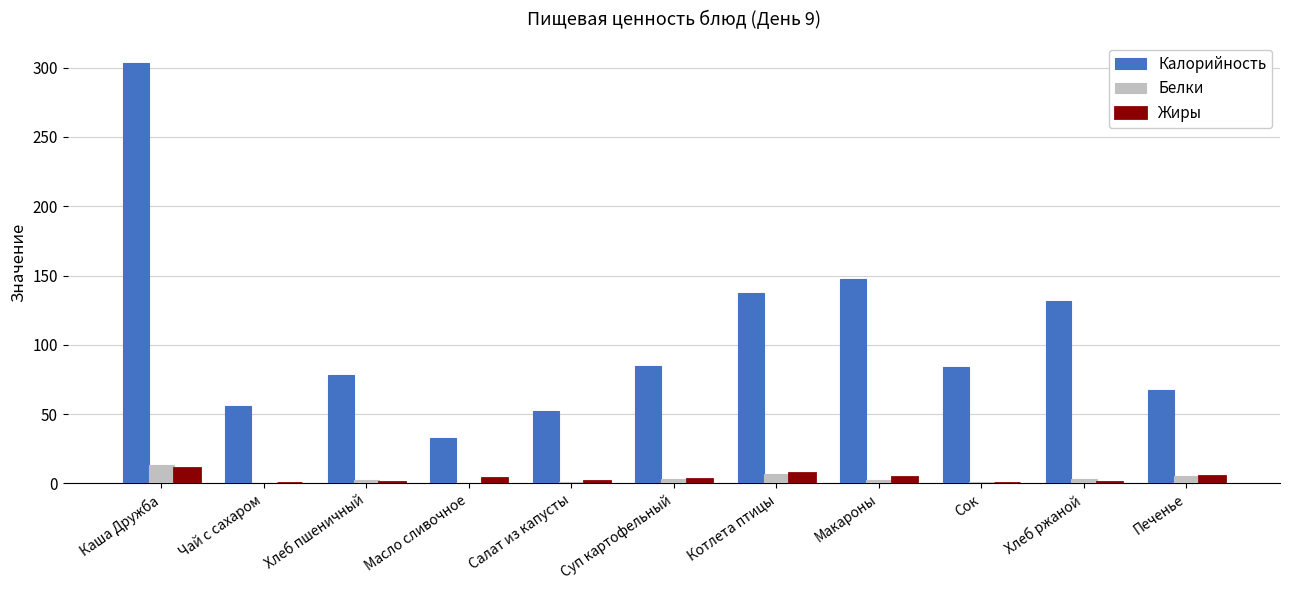

What is the maximum value for Жиры?

11.3